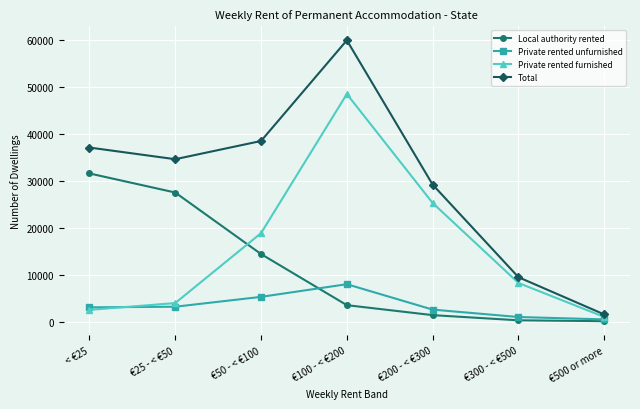

Between €25 - < €50 and €500 or more, which series saw the biggest shift?

Total